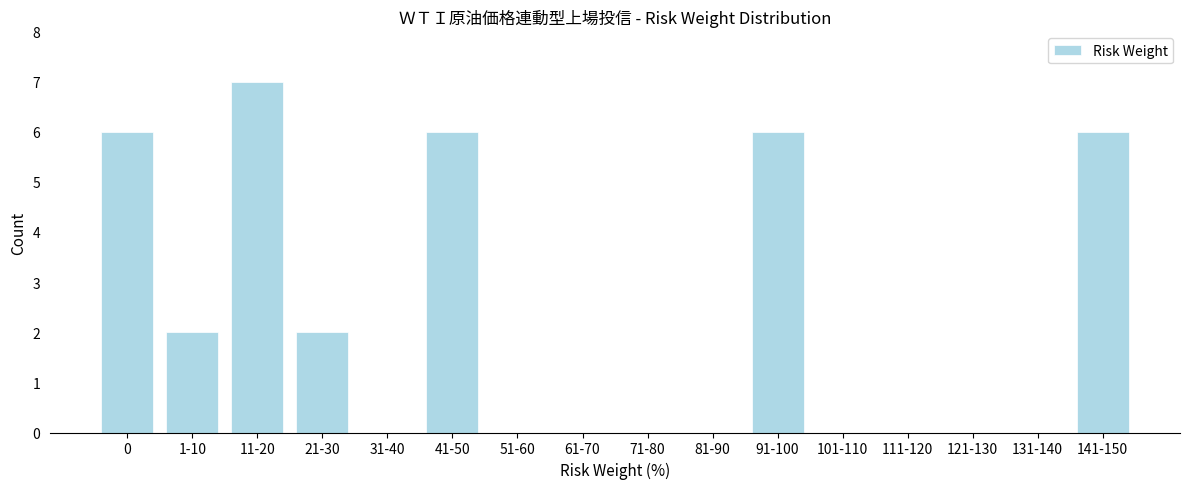

Reading right to left, what are all the values shown in this chart?

141-150=6	131-140=0	121-130=0	111-120=0	101-110=0	91-100=6	81-90=0	71-80=0	61-70=0	51-60=0	41-50=6	31-40=0	21-30=2	11-20=7	1-10=2	0=6